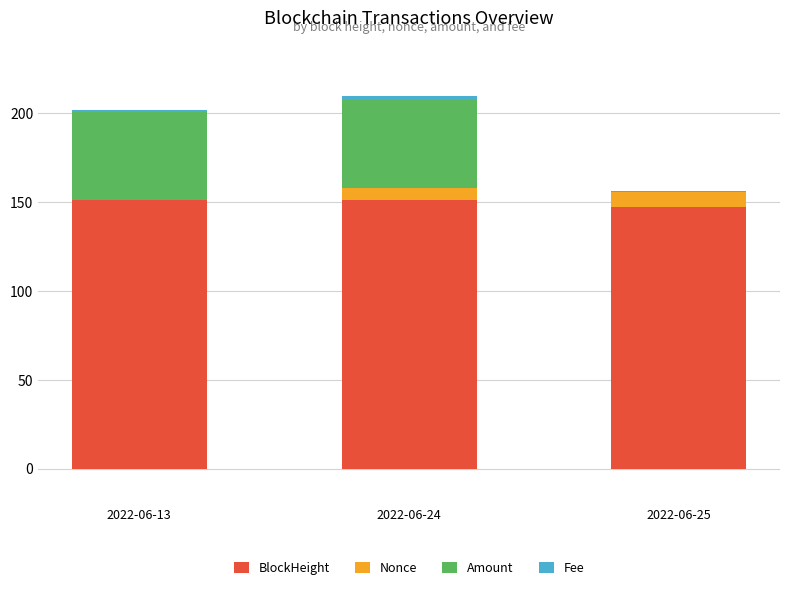

The BlockHeight series shows 151.0 at 2022-06-24. True or false?

True